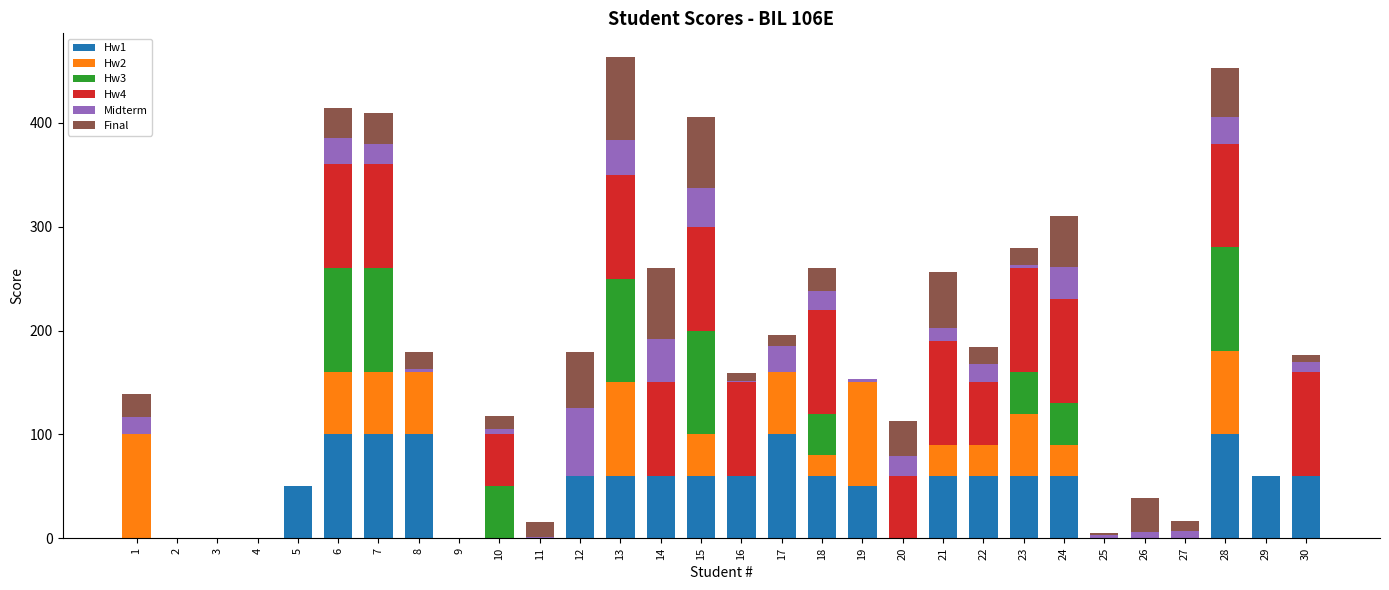

What are all the series names shown in the legend?

Hw1, Hw2, Hw3, Hw4, Midterm, Final